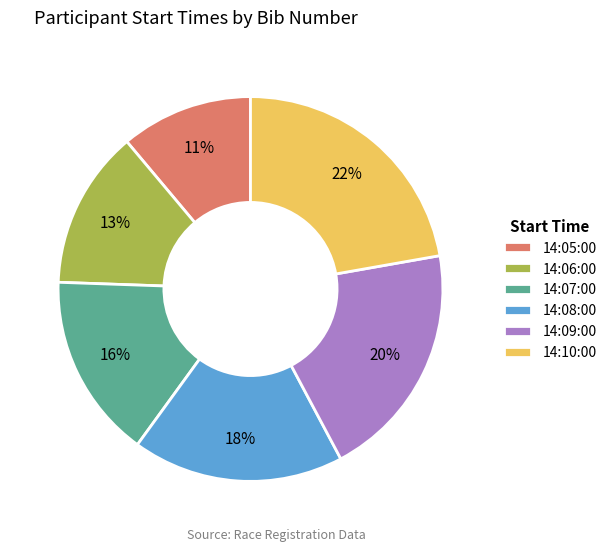

Which slice is the largest?

14:10:00